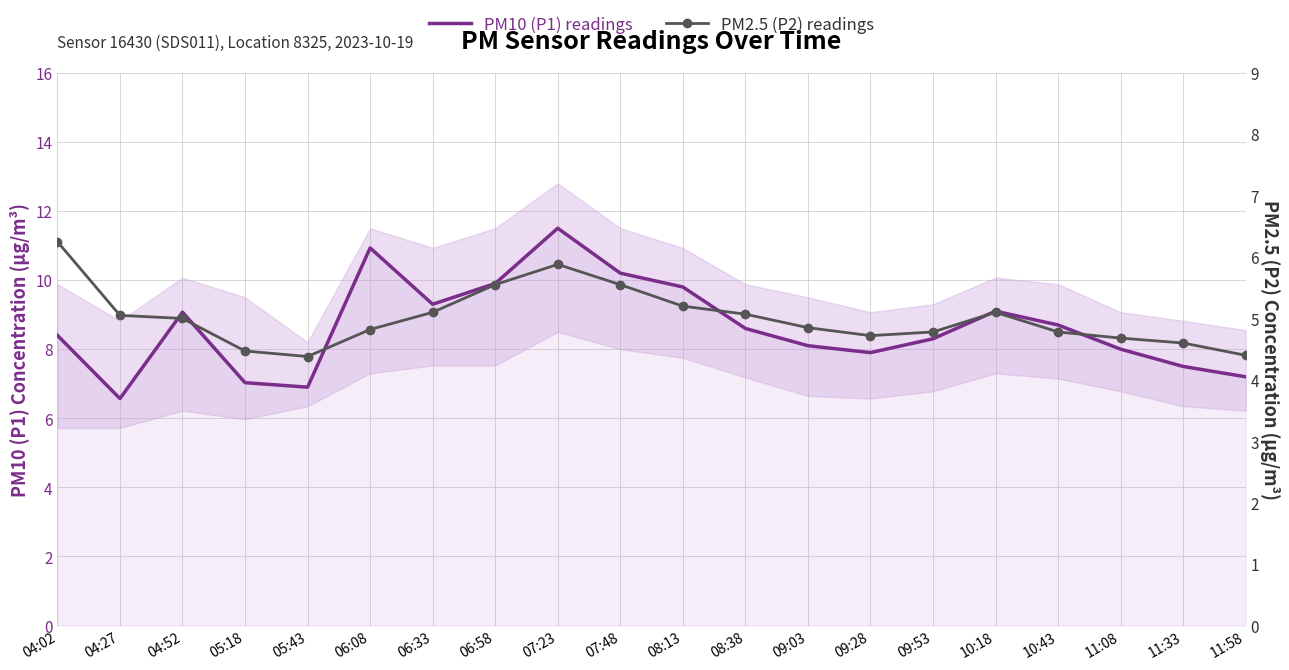

Which series has the widest spread of values?

PM10 (P1) readings